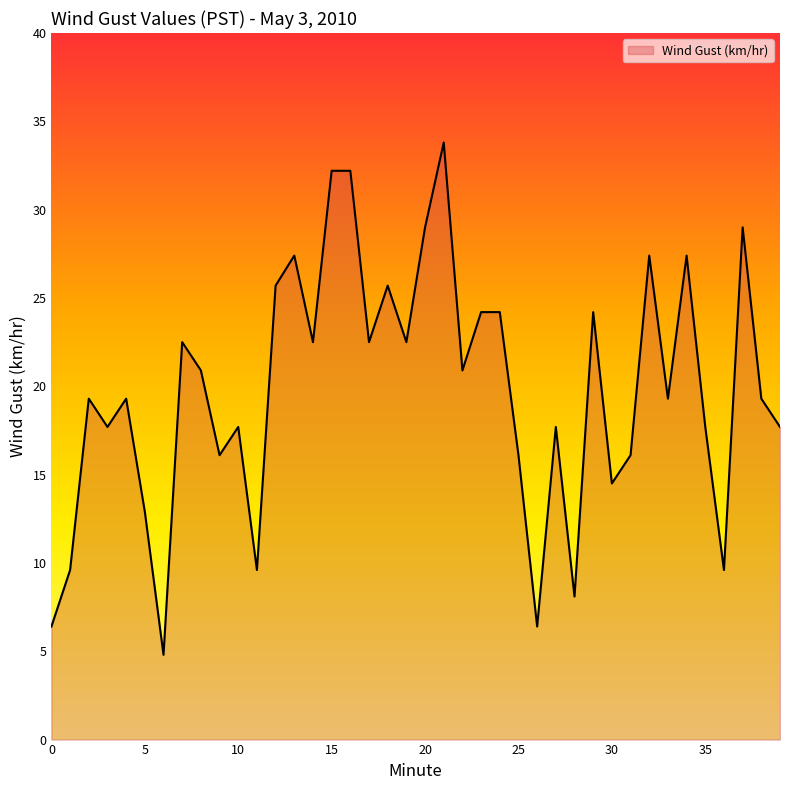

How many lines are shown in the chart?

1